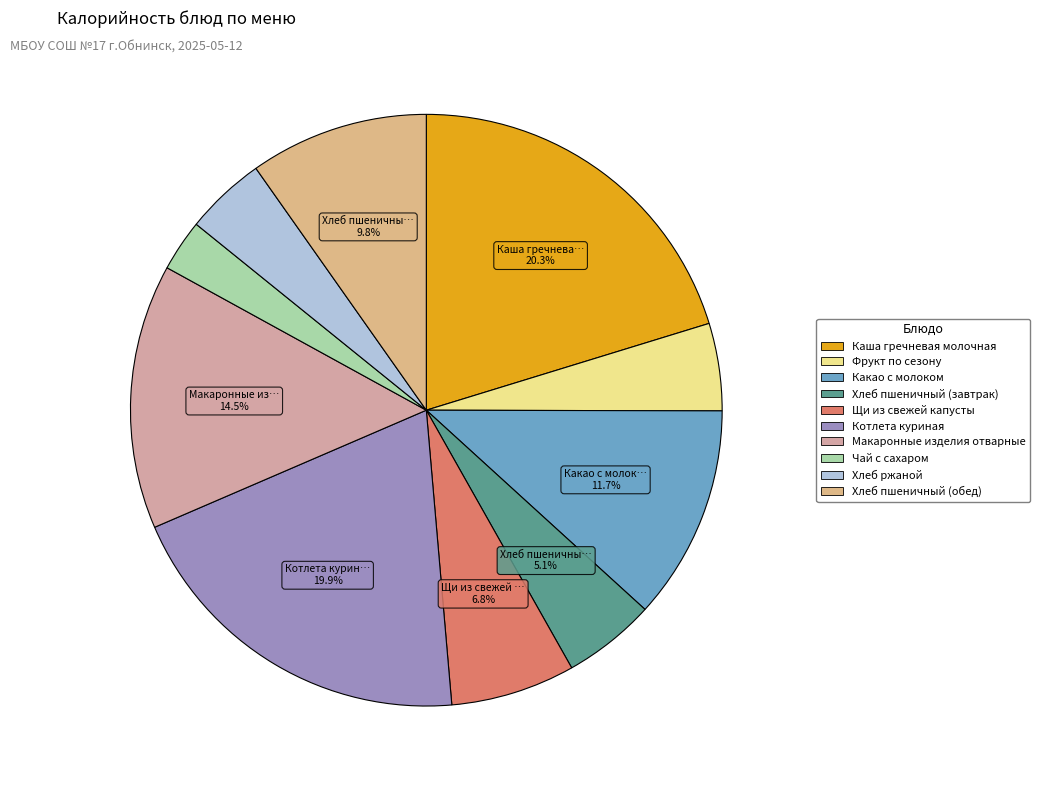

What percentage is the Хлеб пшеничный (завтрак) slice, to the nearest percent?

5%